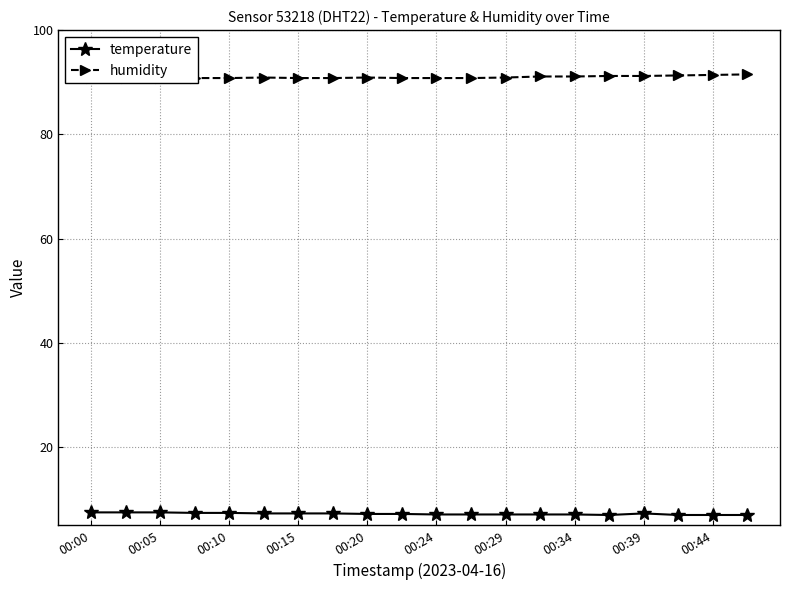

True or false: humidity and temperature cross at least once.

False